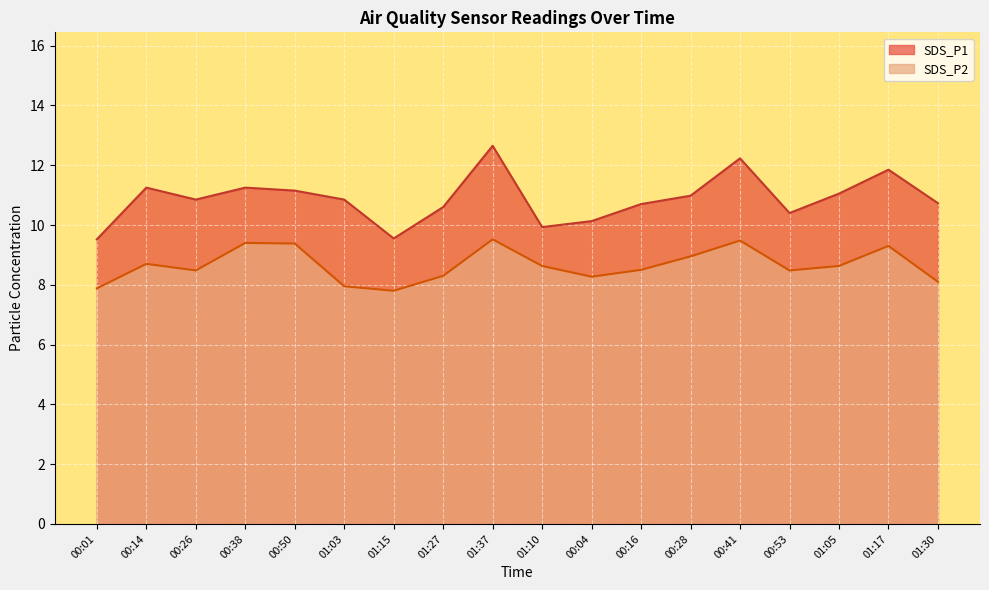

Reading right to left, list all the values displayed in this chart.

SDS_P1: 01:30=10.7	01:17=11.8	01:05=11.1	00:53=10.4	00:41=12.2	00:28=11.0	00:16=10.7	00:04=10.1	01:10=9.9	01:37=12.7	01:27=10.6	01:15=9.6	01:03=10.8	00:50=11.2	00:38=11.2	00:26=10.8	00:14=11.2	00:01=9.5
SDS_P2: 01:30=8.1	01:17=9.3	01:05=8.6	00:53=8.5	00:41=9.5	00:28=8.9	00:16=8.5	00:04=8.3	01:10=8.6	01:37=9.5	01:27=8.3	01:15=7.8	01:03=8.0	00:50=9.4	00:38=9.4	00:26=8.5	00:14=8.7	00:01=7.9